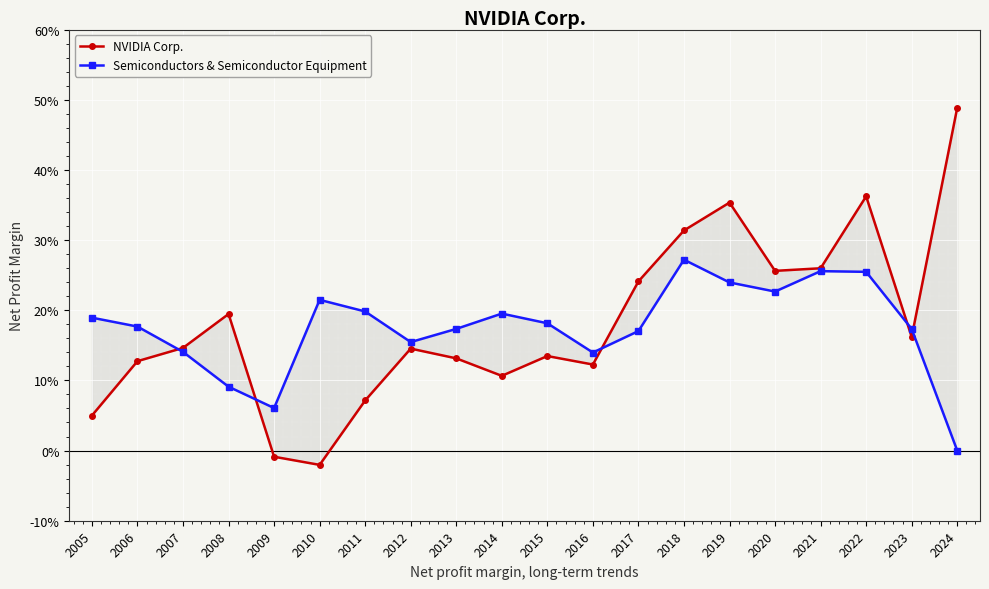

Between which two adjacent categories do NVIDIA Corp. and Semiconductors & Semiconductor Equipment first intersect?

2006 and 2007